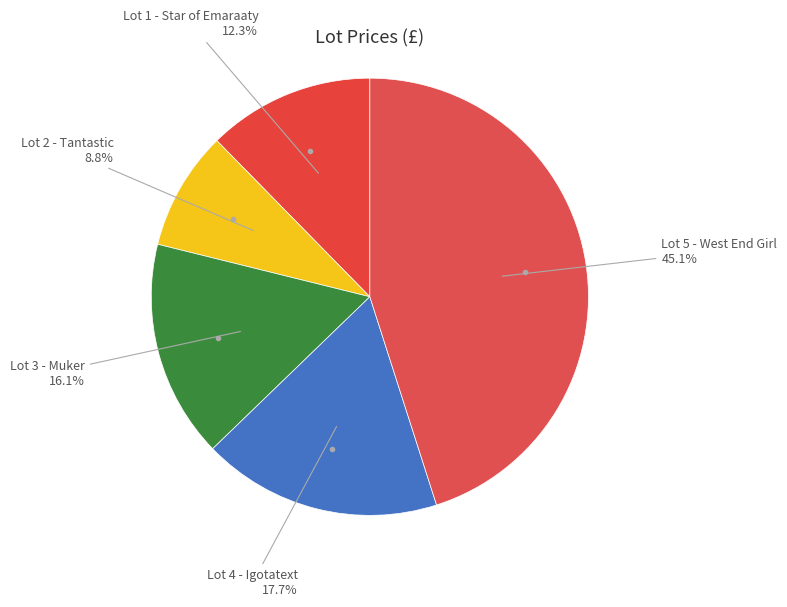

Count the number of slices in the pie.

5